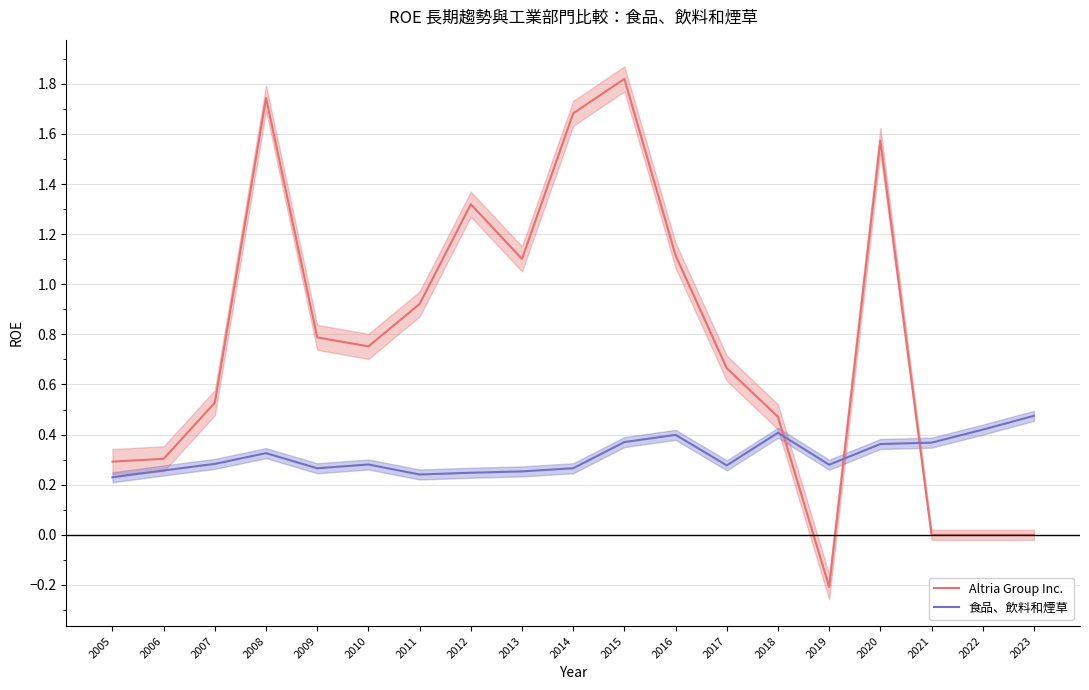

True or false: Altria Group Inc. and 食品、飲料和煙草 intersect in this chart.

True